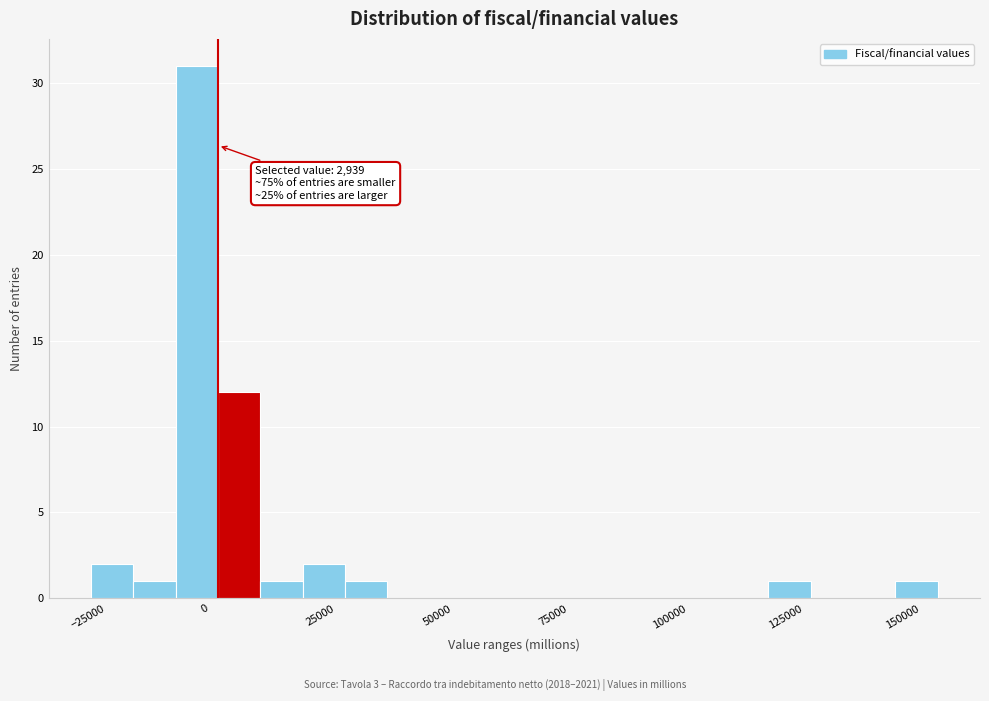

Around what value on the x-axis is the tallest bar? Give the approximate position of its centre, as read against the axis.

0